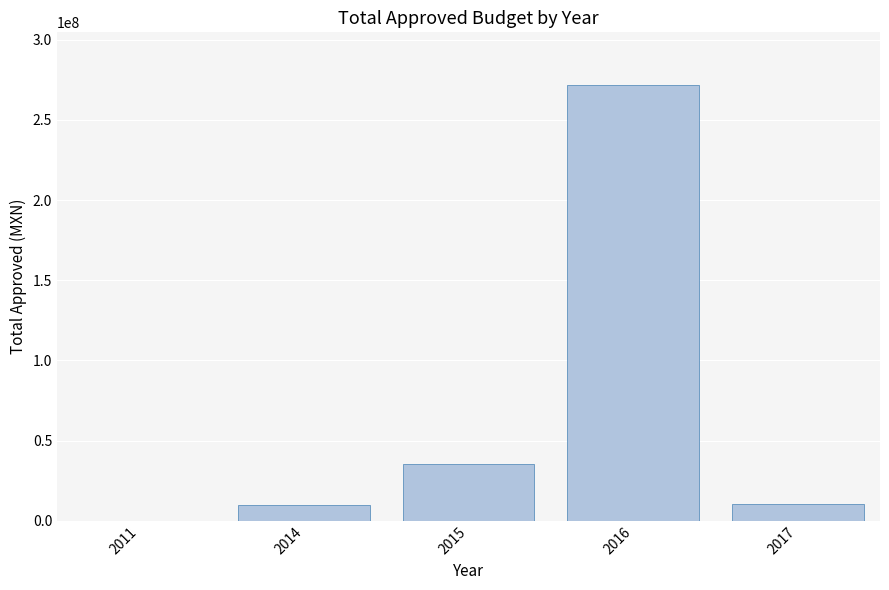

How many categories are shown in the chart?

5